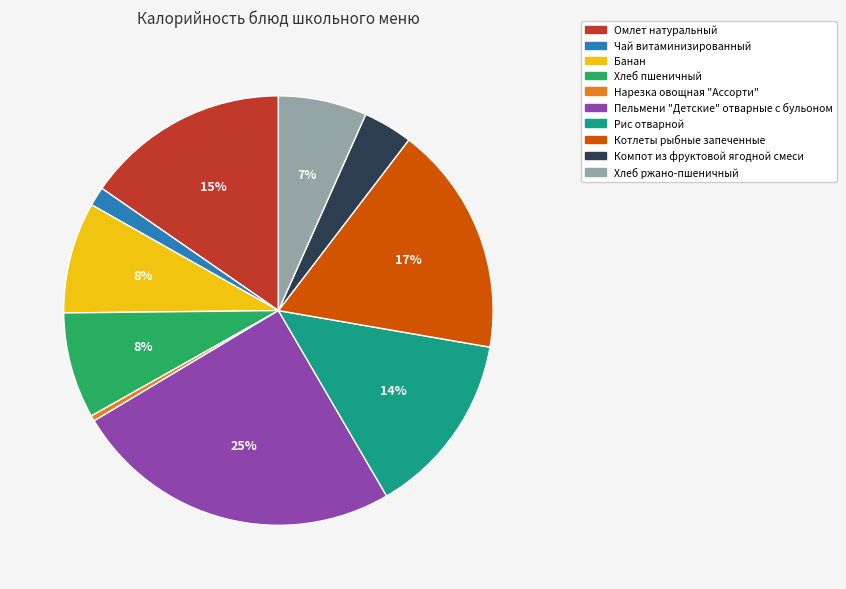

True or false: Банан accounts for 8% of the total.

True